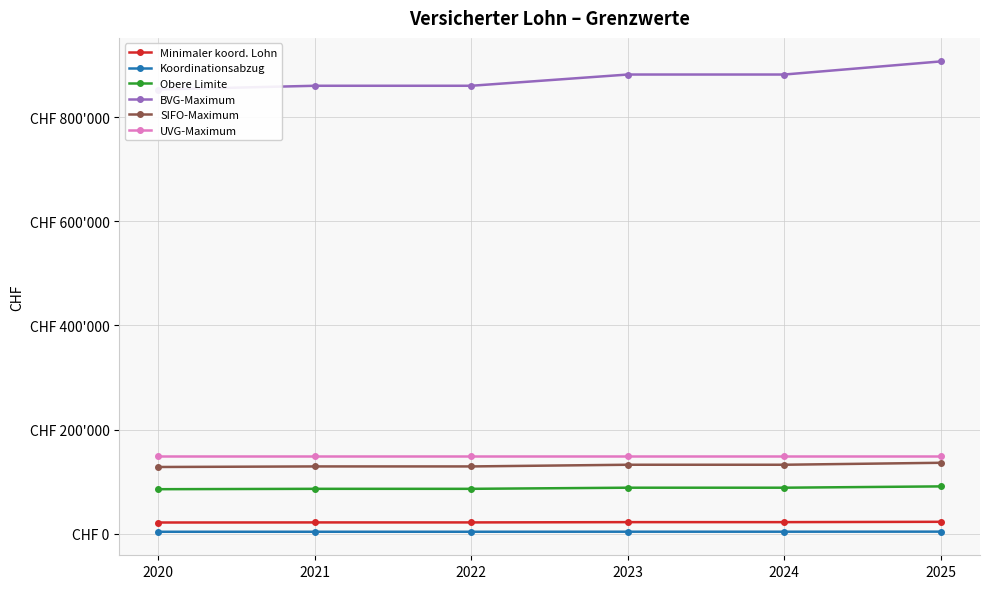

Reading left to right, what are all the values shown in this chart?

Minimaler koord. Lohn: 21330	21510	21510	22050	22050	22680
Koordinationsabzug: 3555	3585	3585	3675	3675	3780
Obere Limite: 85320	86040	86040	88200	88200	90720
BVG-Maximum: 853200	860400	860400	882000	882000	907200
SIFO-Maximum: 127980	129060	129060	132300	132300	136080
UVG-Maximum: 148200	148200	148200	148200	148200	148200